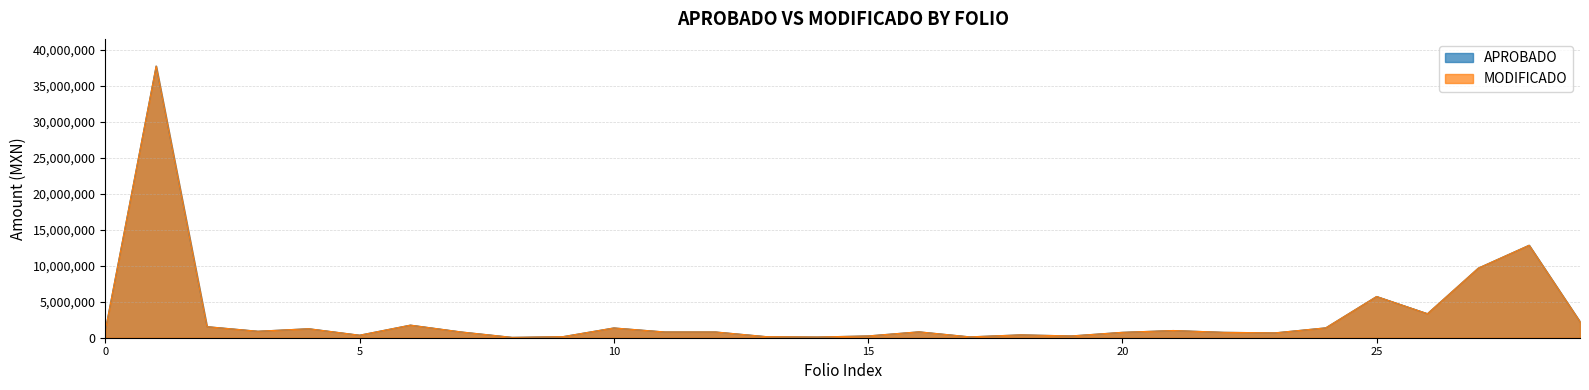

Does the chart display data point markers on the line(s)?

No